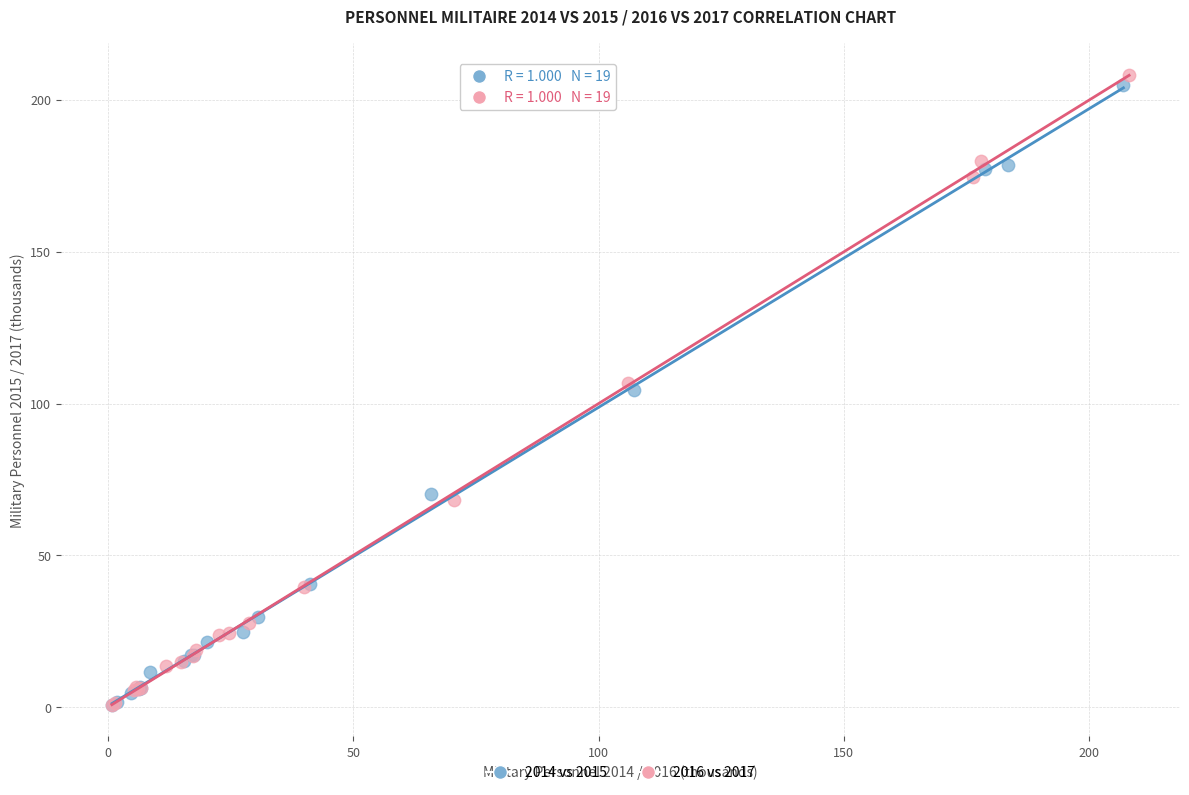

What are all the series names shown in the legend?

2014 vs 2015, 2016 vs 2017